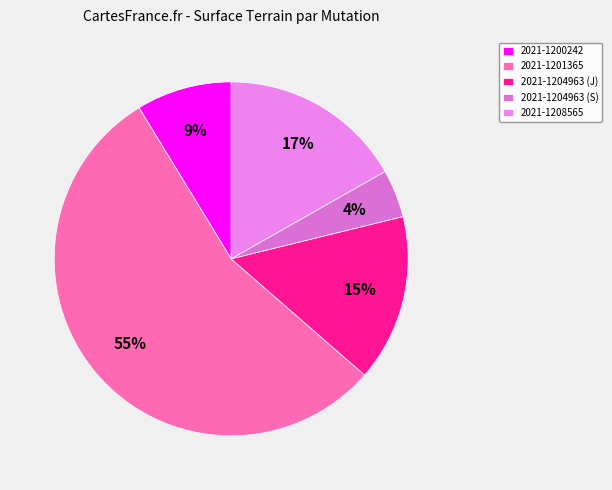

Is it true that 2021-1201365 is 69% of the pie?

False